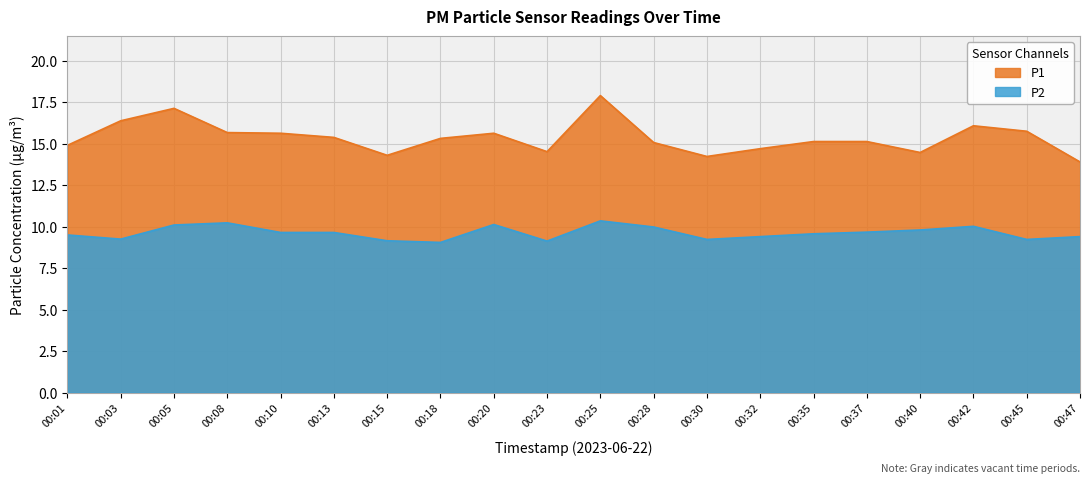

How many data points in P1 are less than 15?

7